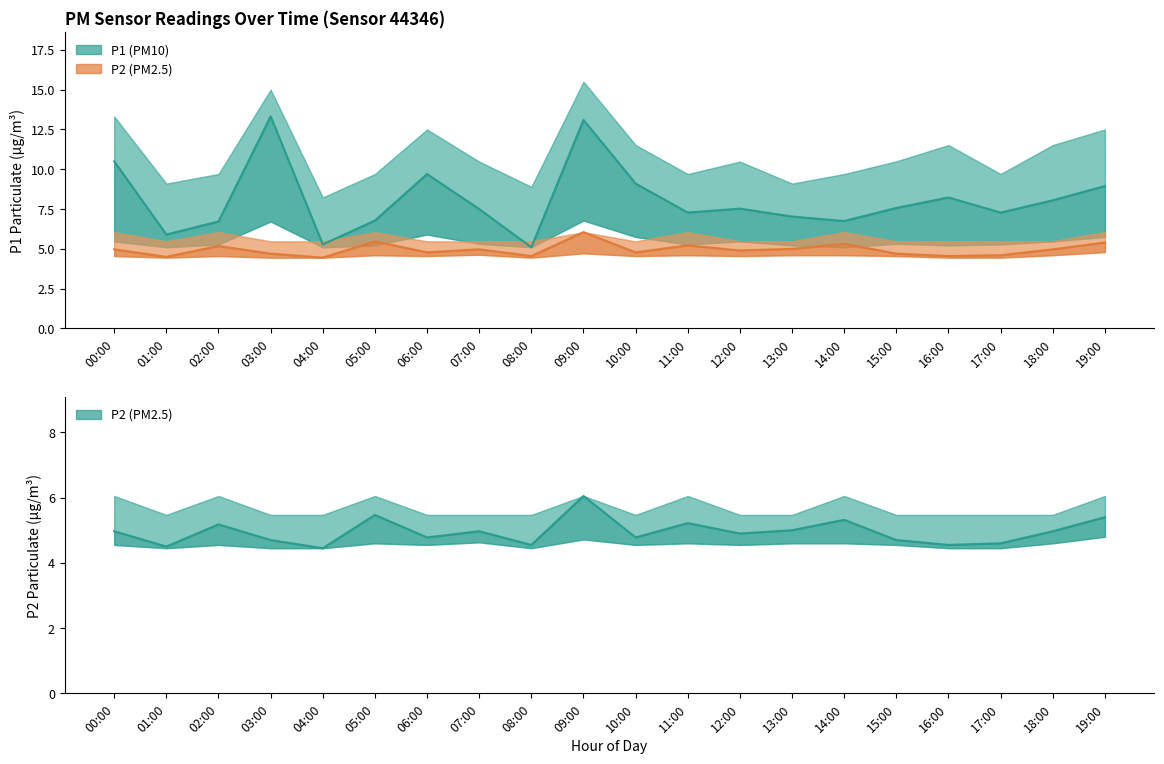

What is the spread (max minus min) of values at 14:00?

5.1